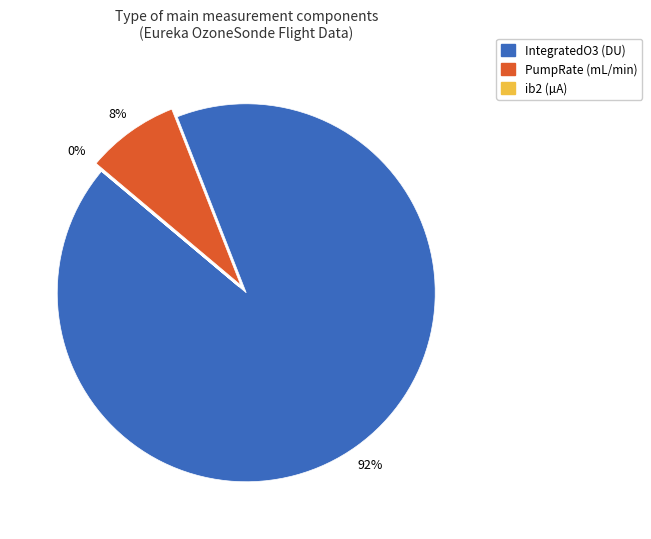

What is the largest slice in the pie chart?

IntegratedO3